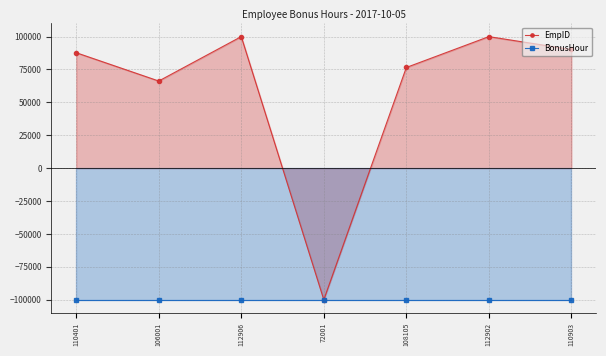

What is the difference between the highest and lowest values at 112906?

200000.0